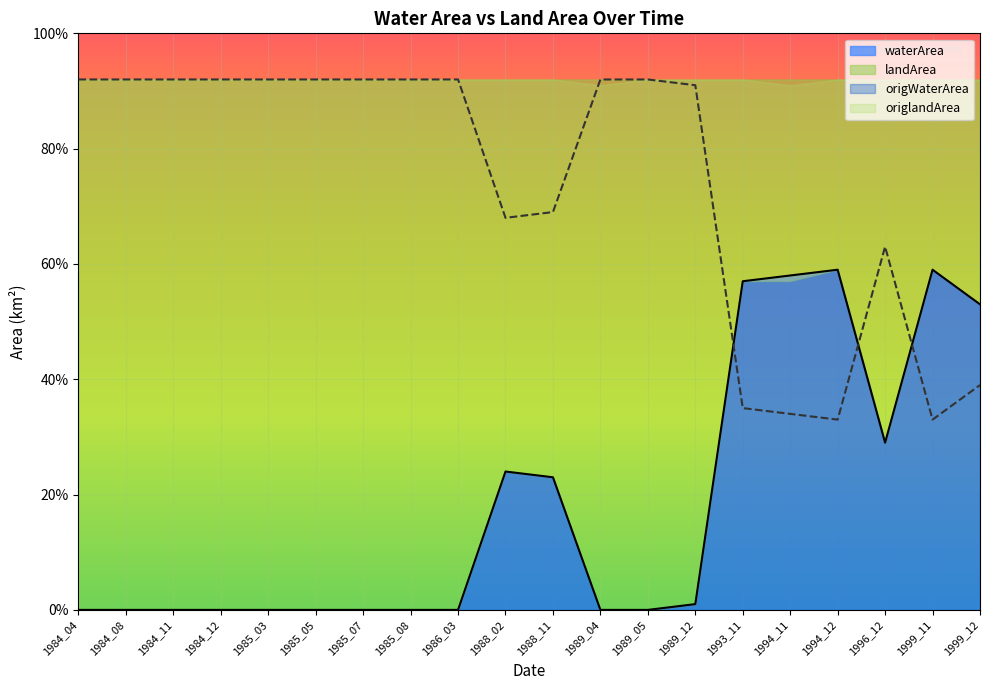

At which label is landArea closest to 0?

1994_12